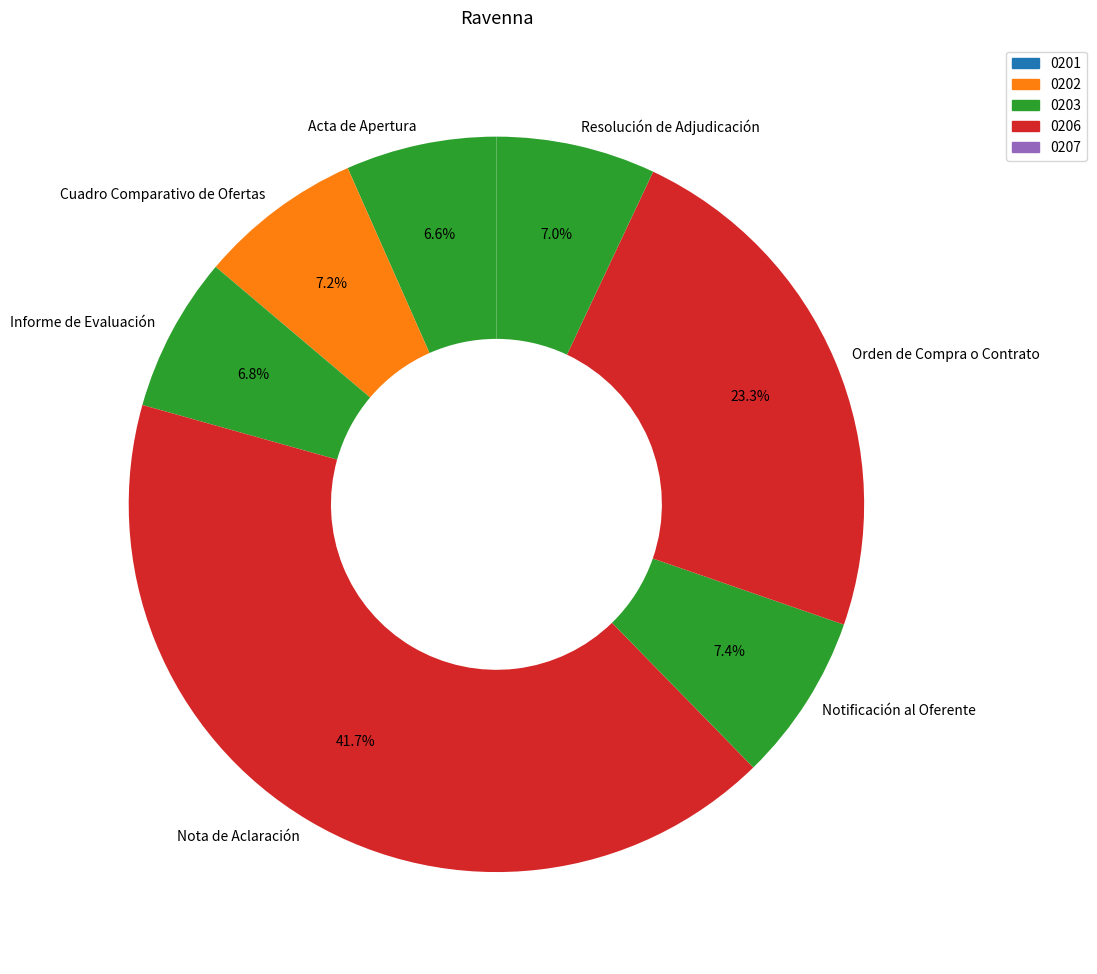

To the nearest percent, what portion does Orden de Compra o Contrato represent?

23%